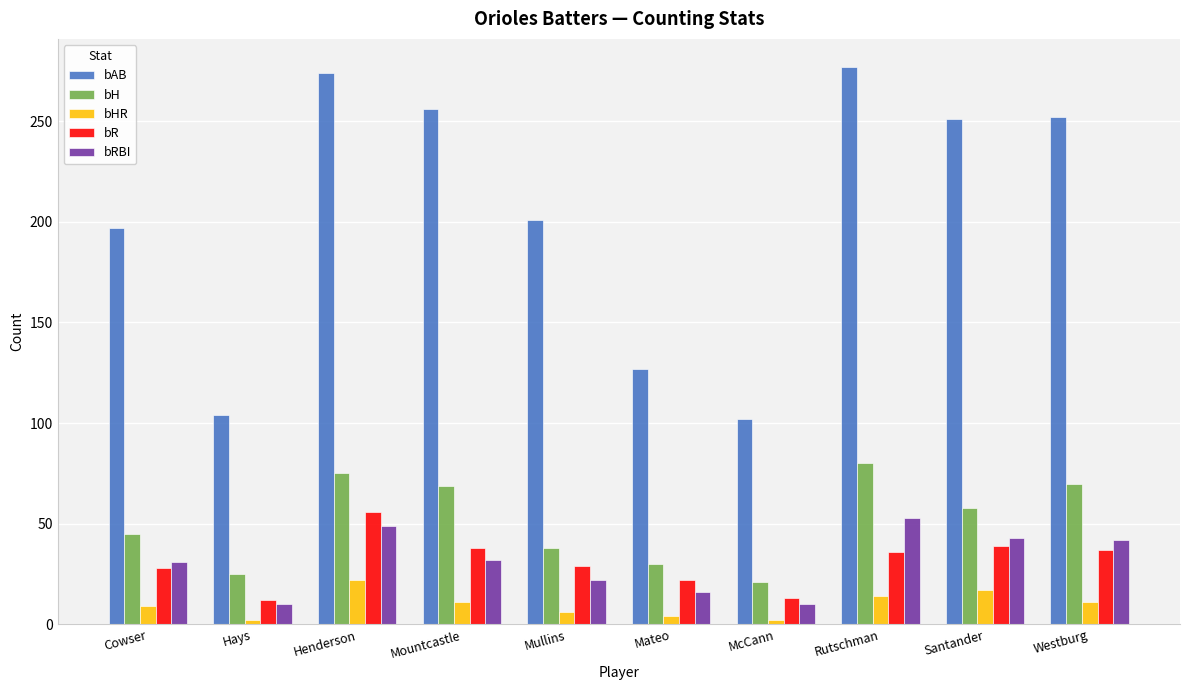

Which series changed the most between Cowser and Hays?

bAB